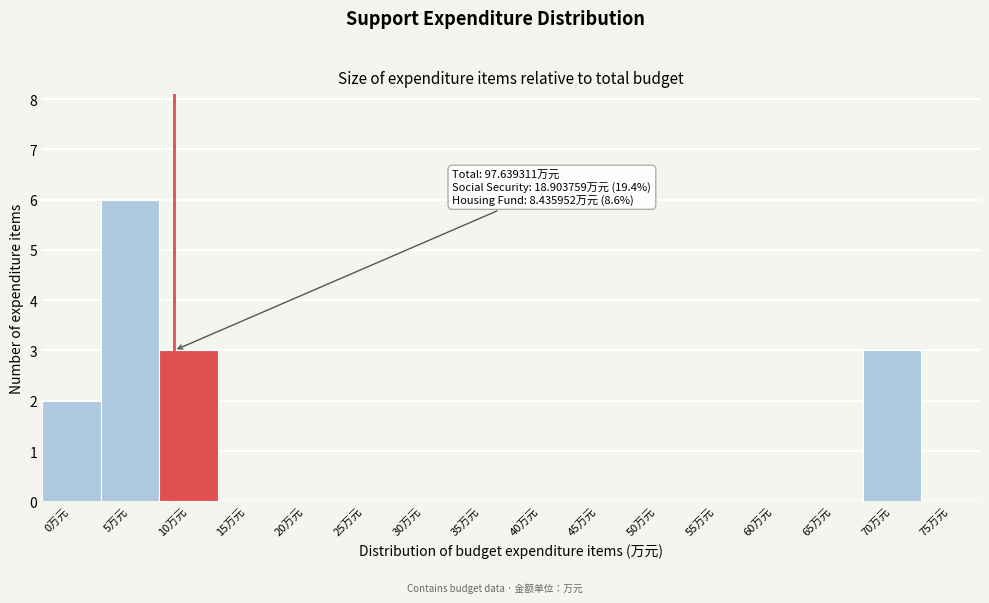

Reading left to right, list all the values displayed in this chart.

0万元=2	5万元=6	10万元=3	15万元=0	20万元=0	25万元=0	30万元=0	35万元=0	40万元=0	45万元=0	50万元=0	55万元=0	60万元=0	65万元=0	70万元=3	75万元=0